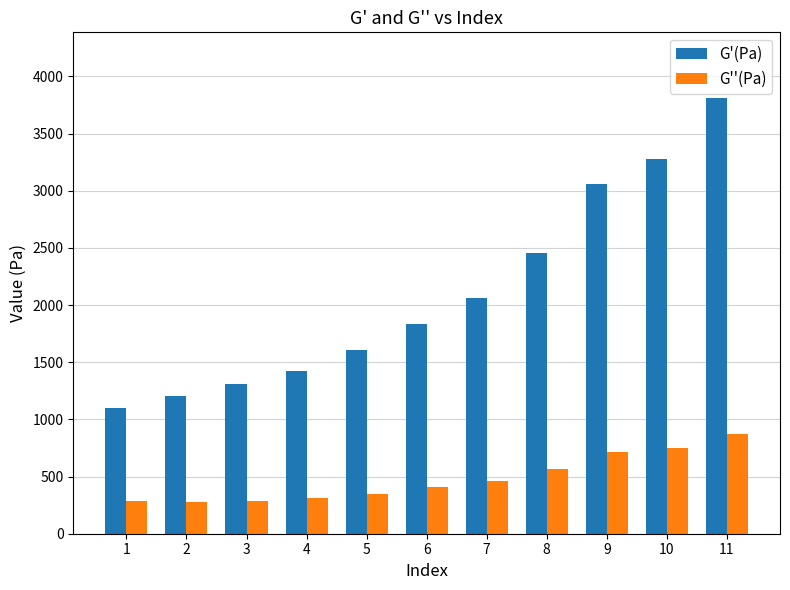

How many bars are there in each group?

2